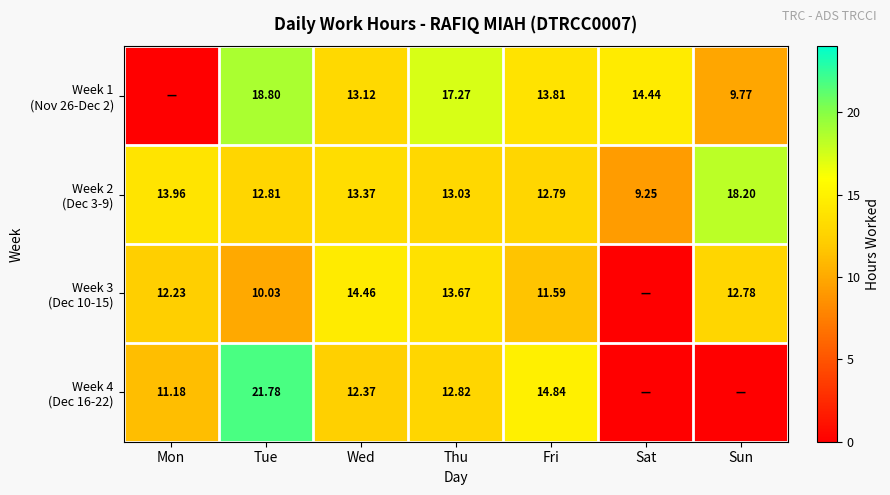

At which category is the sum across all series the highest?

Tue